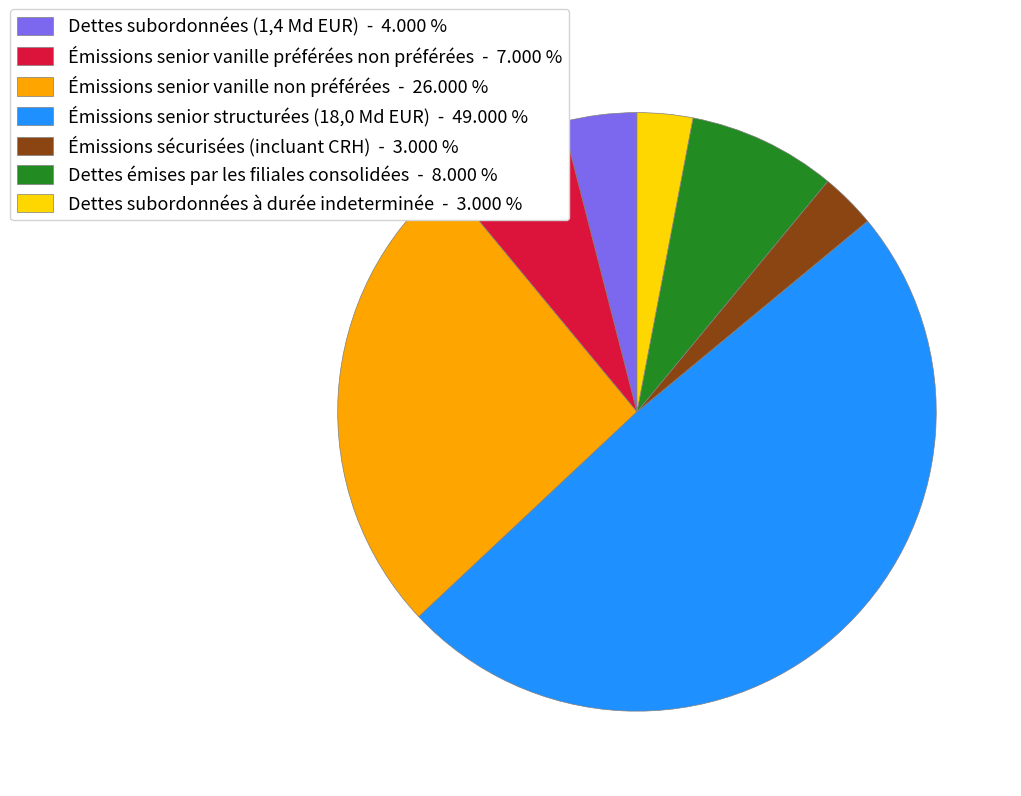

The Émissions senior vanille préférées non préférées slice represents 7% of the pie. True or false?

True